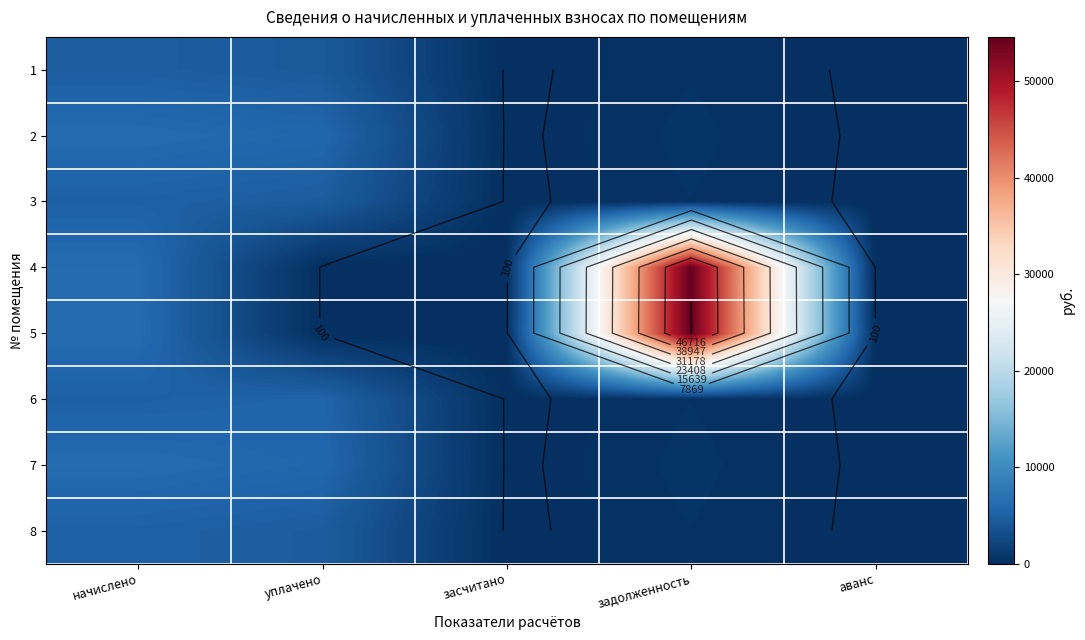

Which category has the highest value in the 7 series?

начислено